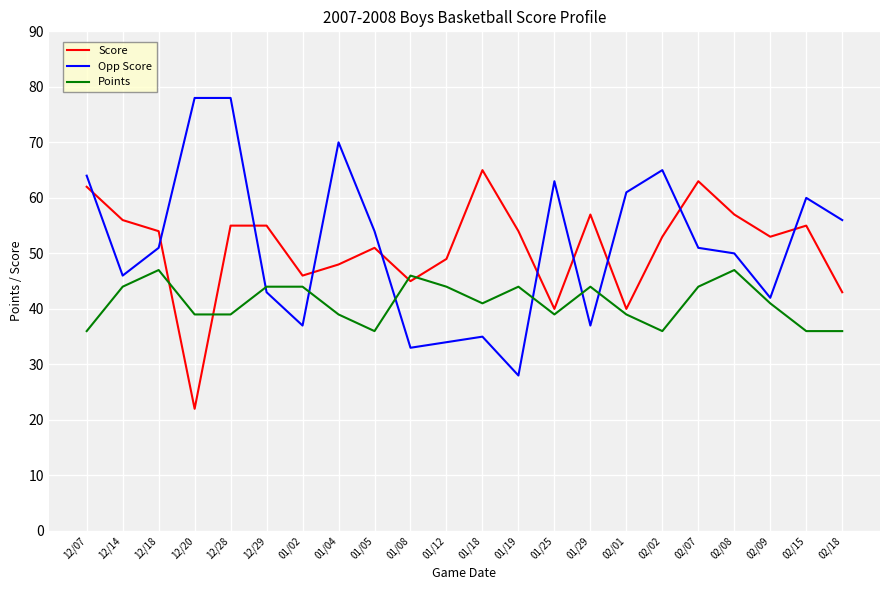

At which category does Score reach its first local valley?

12/20